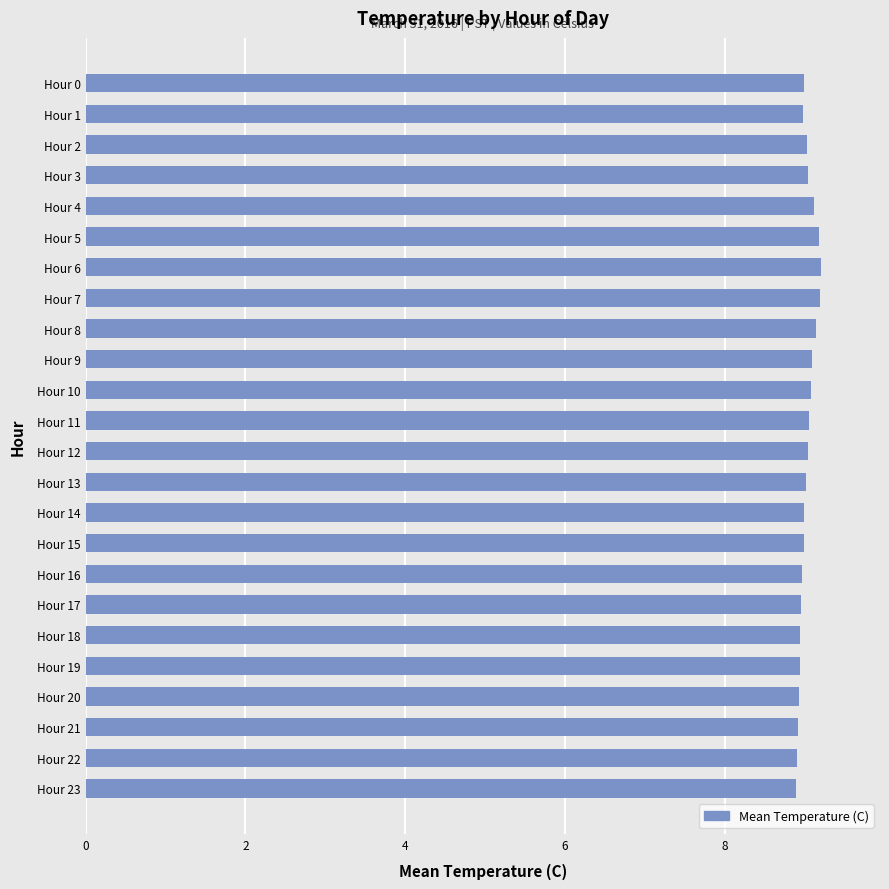

How many distinct data groups are displayed?

1